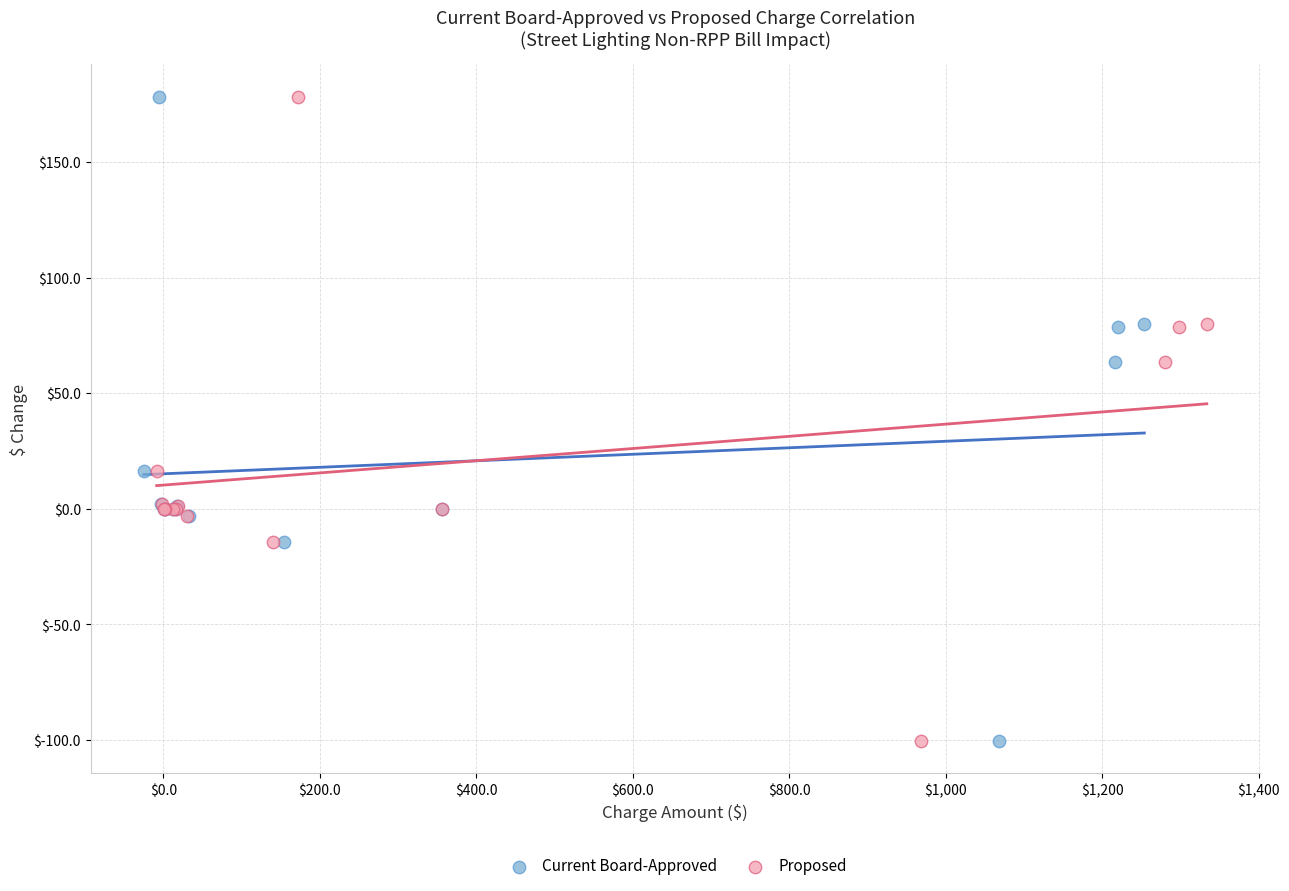

What are all the series names shown in the legend?

Current Board-Approved, Proposed